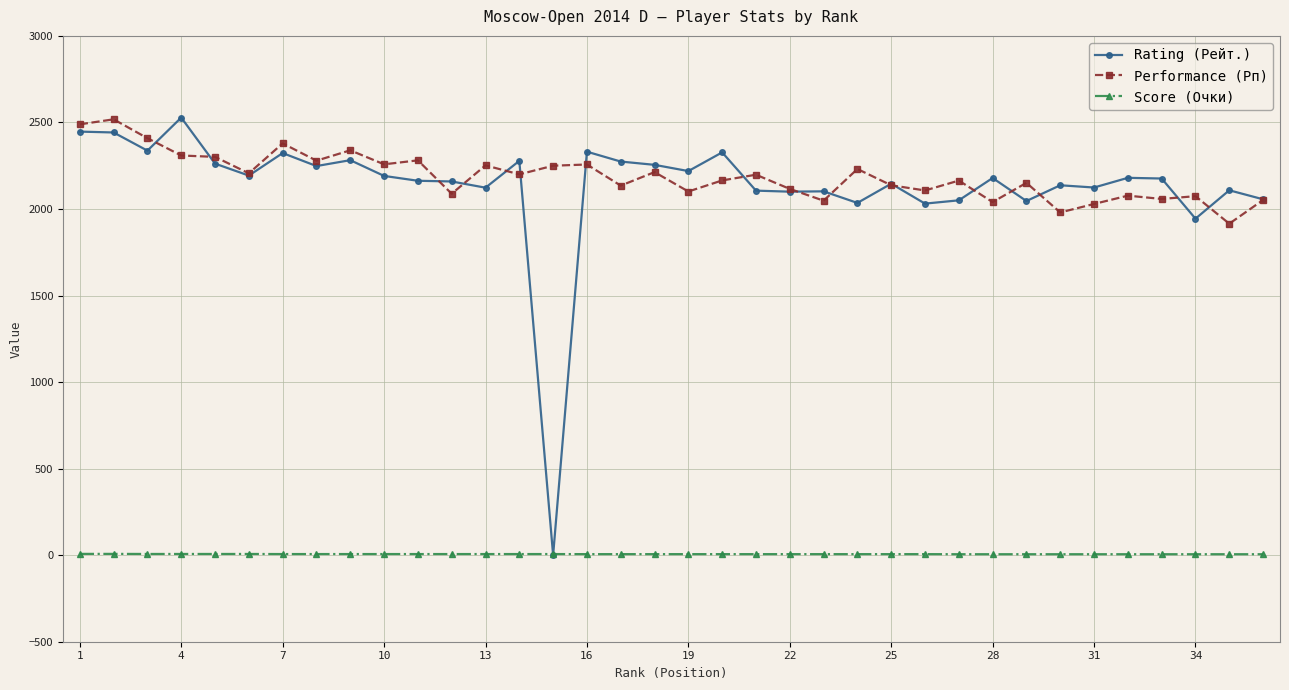

At how many categories does at least one series exceed 1162?

36